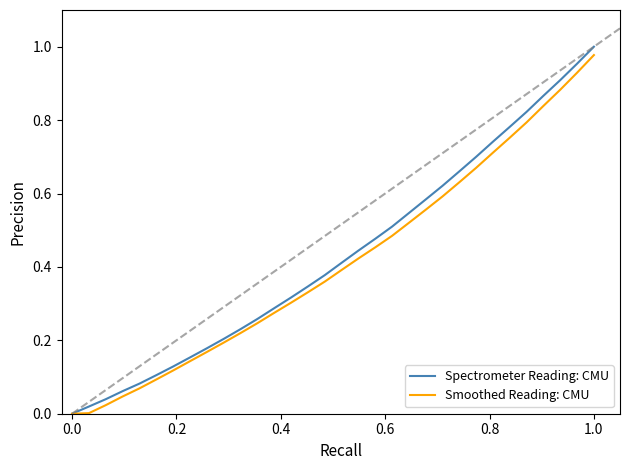

Which series has the largest range (max minus min)?

Spectrometer Reading: CMU